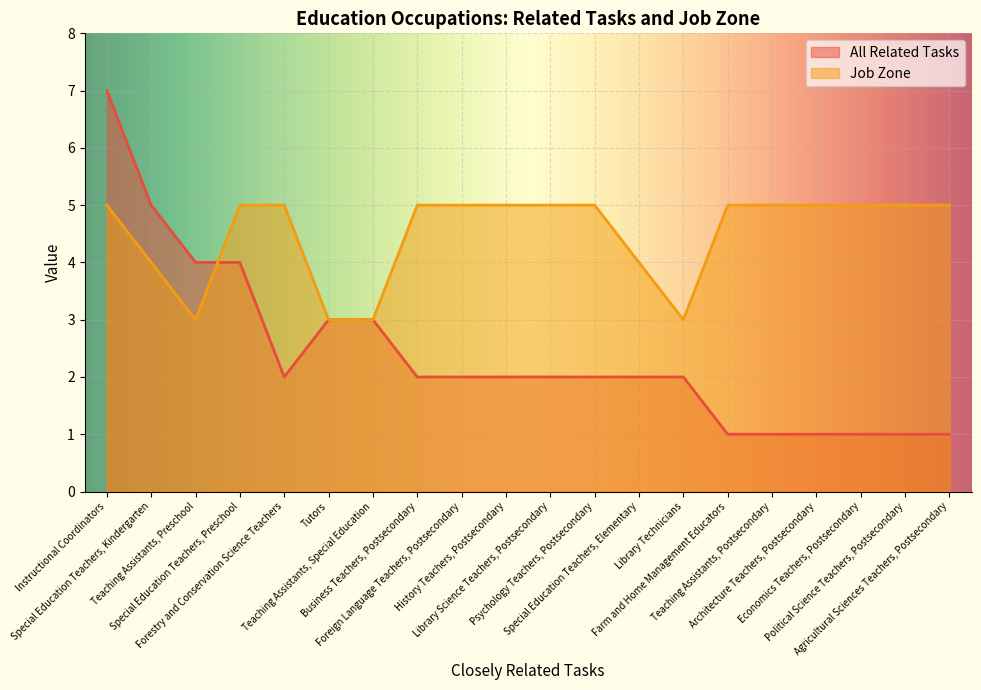

After their last crossing, which series has the higher values: Job Zone or All Related Tasks?

Job Zone